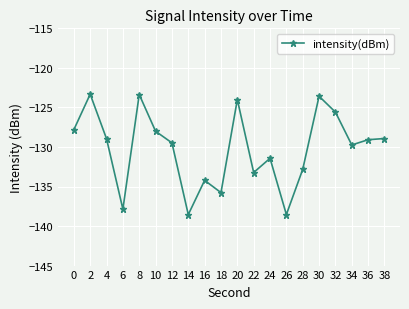

What is the approximate value at 4?

-129.0